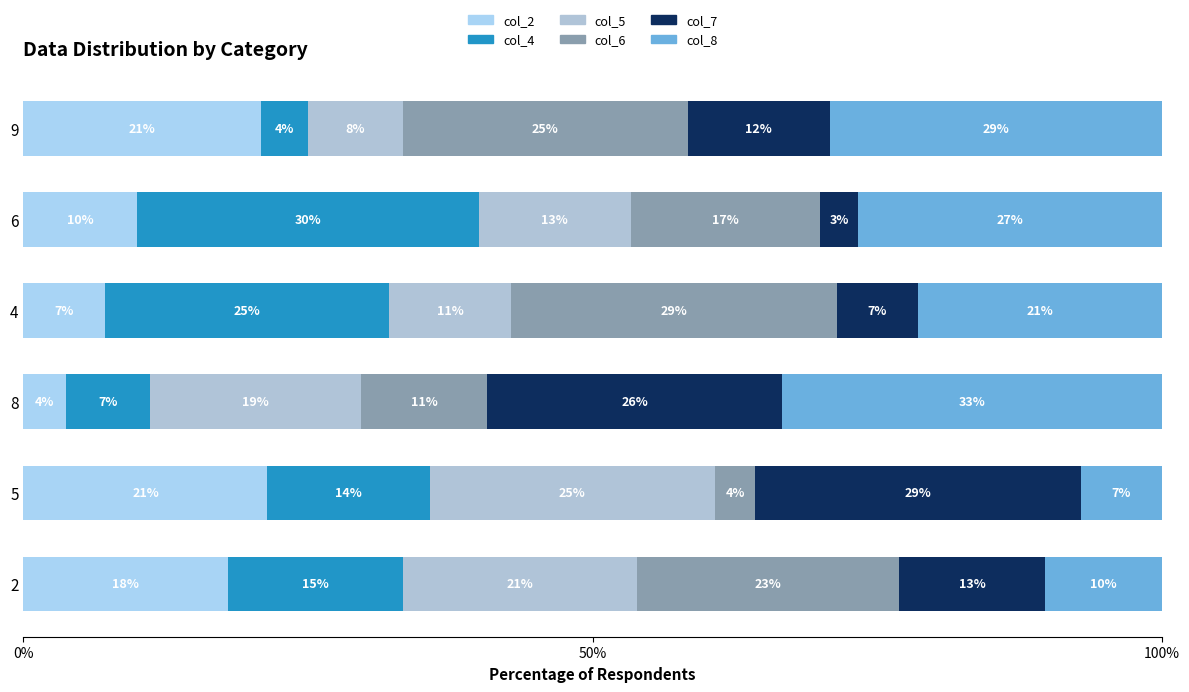

What is the value of the col_2 bar at the 3rd from the left?

3.7